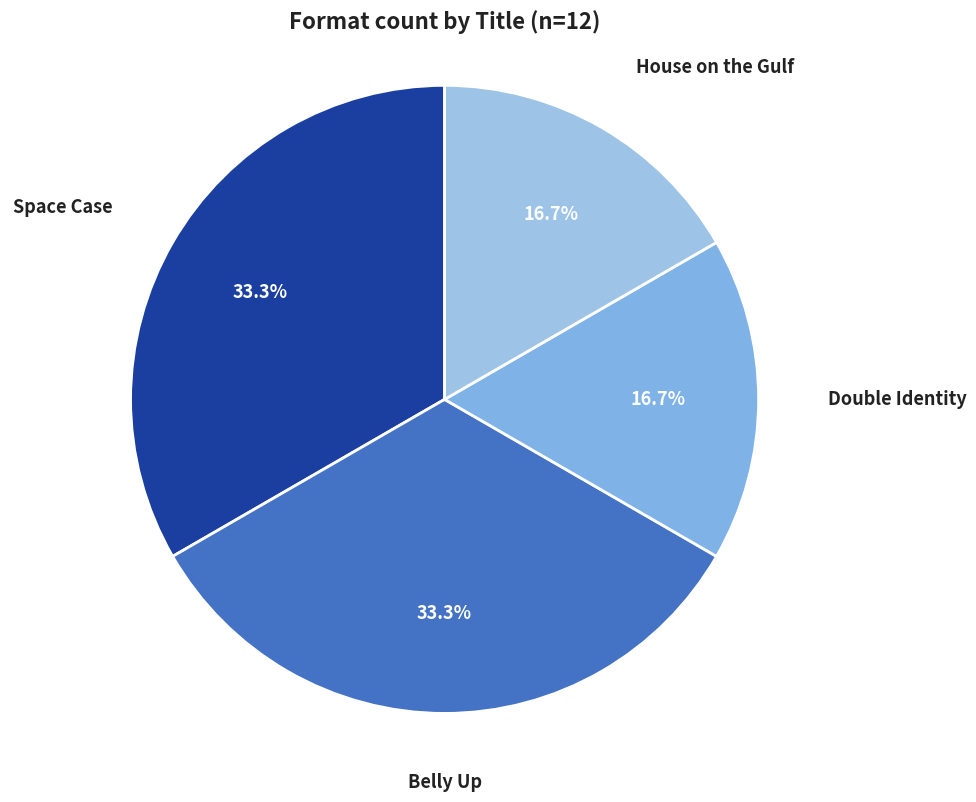

How many segments does this pie chart have?

4